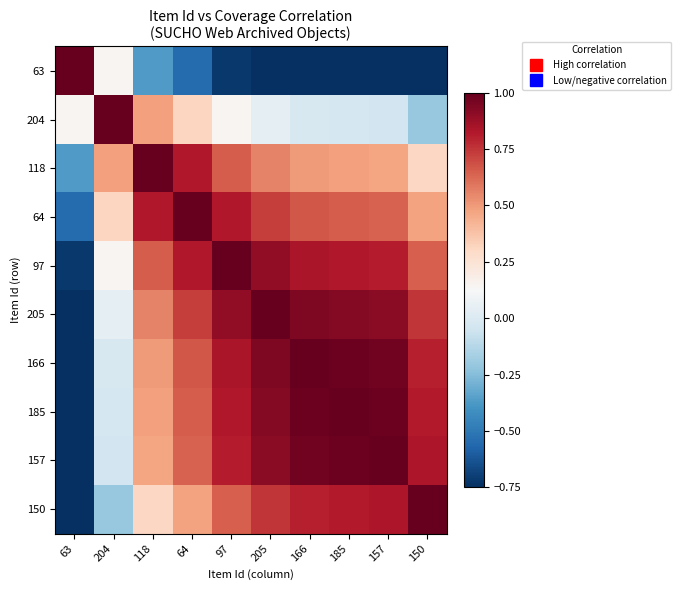

Reading left to right, transcribe all the data shown in this chart.

63: 63=1.0	204=0.1	118=-0.4	64=-0.5	97=-0.7	205=-0.8	166=-0.8	185=-0.8	157=-0.8	150=-0.8
204: 63=0.1	204=1.0	118=0.5	64=0.3	97=0.1	205=0.0	166=-0.0	185=-0.0	157=-0.0	150=-0.2
118: 63=-0.4	204=0.5	118=1.0	64=0.8	97=0.7	205=0.6	166=0.5	185=0.5	157=0.5	150=0.3
64: 63=-0.5	204=0.3	118=0.8	64=1.0	97=0.8	205=0.7	166=0.7	185=0.7	157=0.6	150=0.5
97: 63=-0.7	204=0.1	118=0.7	64=0.8	97=1.0	205=0.9	166=0.8	185=0.8	157=0.8	150=0.6
205: 63=-0.8	204=0.0	118=0.6	64=0.7	97=0.9	205=1.0	166=0.9	185=0.9	157=0.9	150=0.7
166: 63=-0.8	204=-0.0	118=0.5	64=0.7	97=0.8	205=0.9	166=1.0	185=1.0	157=1.0	150=0.8
185: 63=-0.8	204=-0.0	118=0.5	64=0.7	97=0.8	205=0.9	166=1.0	185=1.0	157=1.0	150=0.8
157: 63=-0.8	204=-0.0	118=0.5	64=0.6	97=0.8	205=0.9	166=1.0	185=1.0	157=1.0	150=0.8
150: 63=-0.8	204=-0.2	118=0.3	64=0.5	97=0.6	205=0.7	166=0.8	185=0.8	157=0.8	150=1.0